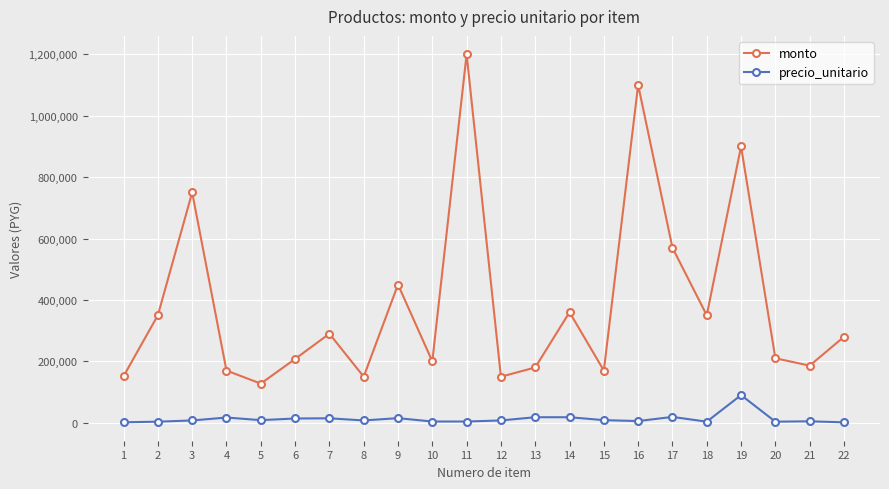

Between 6 and 16, which series saw the biggest shift?

monto